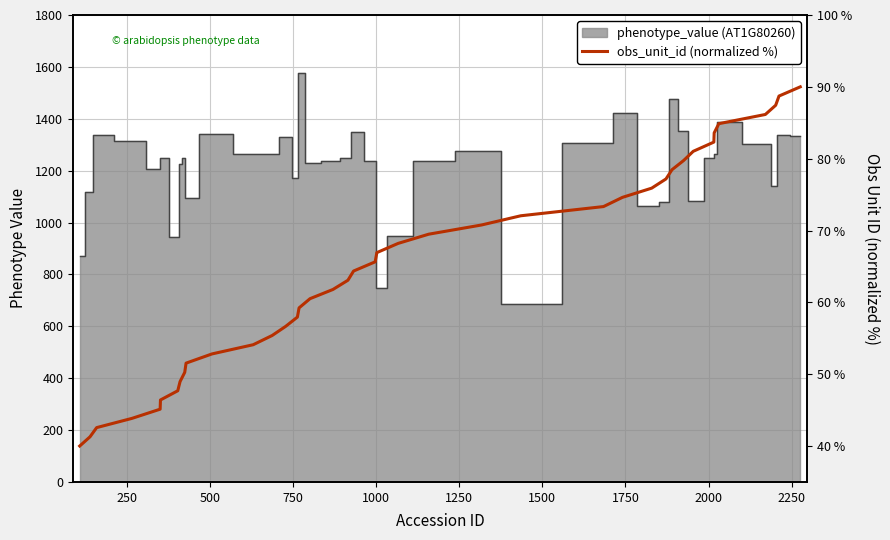

The value at 750 is 12.9. True or false?

False